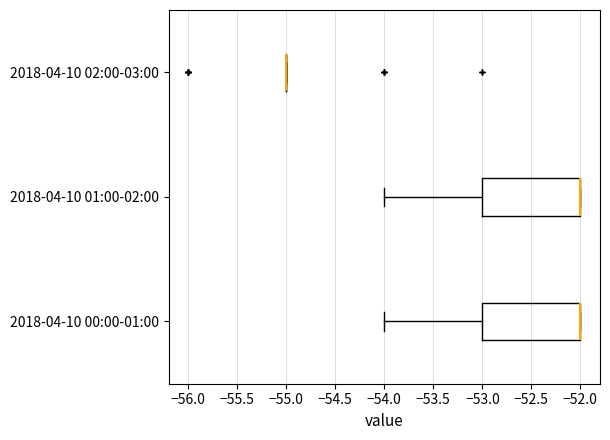

Reading bottom to top, transcribe this box plot: for each box, give where its median line is, the range the box spans, and where its two whiskers end, as read against the x-axis. The values are not printed on the chart, so give them approximately, as read against the axis.

2018-04-10 00:00-01:00: median -52 (drawn on the box's right edge), box -53 to -52, whiskers -54 to -52
2018-04-10 01:00-02:00: median -52 (drawn on the box's right edge), box -53 to -52, whiskers -54 to -52
2018-04-10 02:00-03:00: box collapsed to a line at -55, whiskers -55 to -55